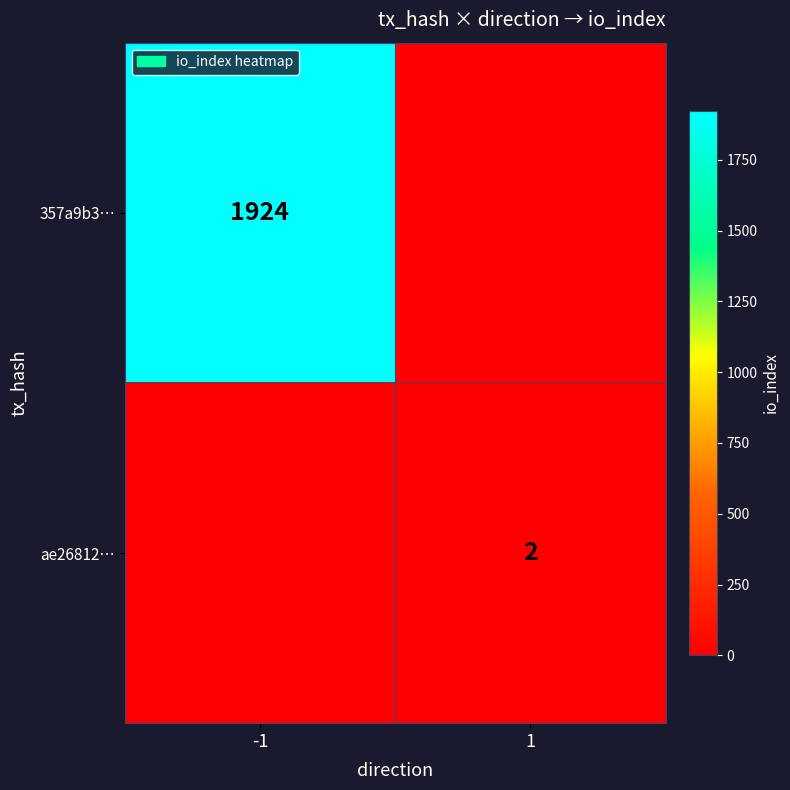

Is the value of 357a9b3… at -1 greater than the value of ae26812… at 1?

Yes